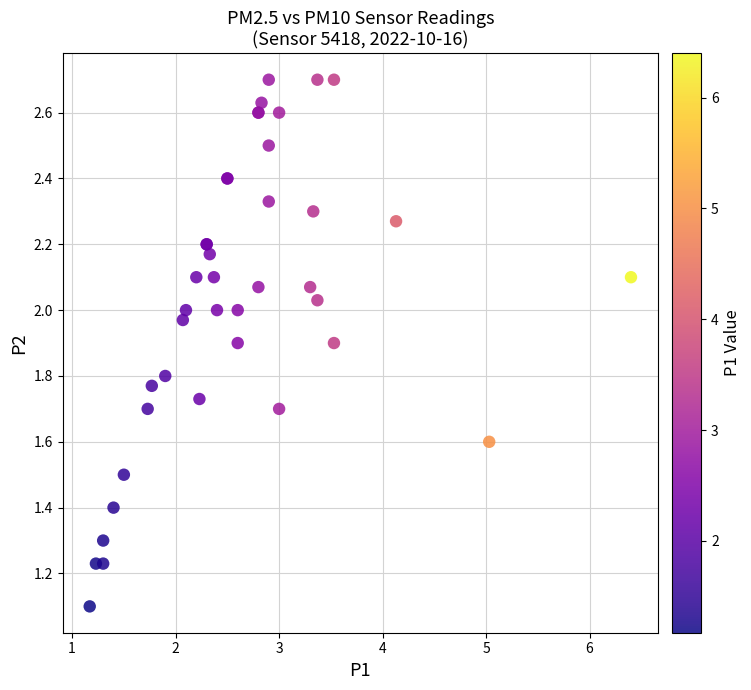

What Y value in the scatter plot is closest to 1?

1.1